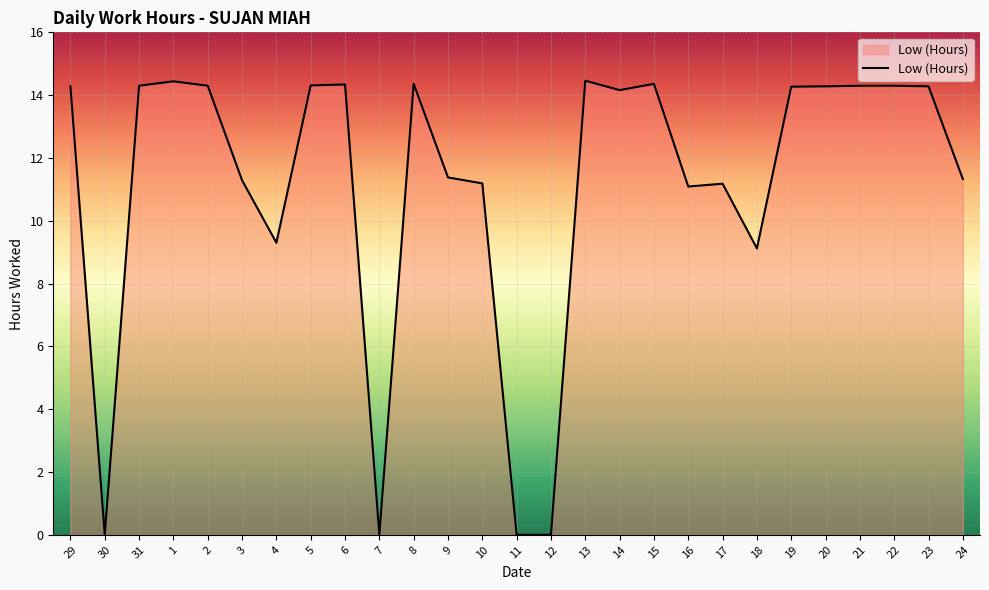

What is the change in value from 18 to 20?

+5.2